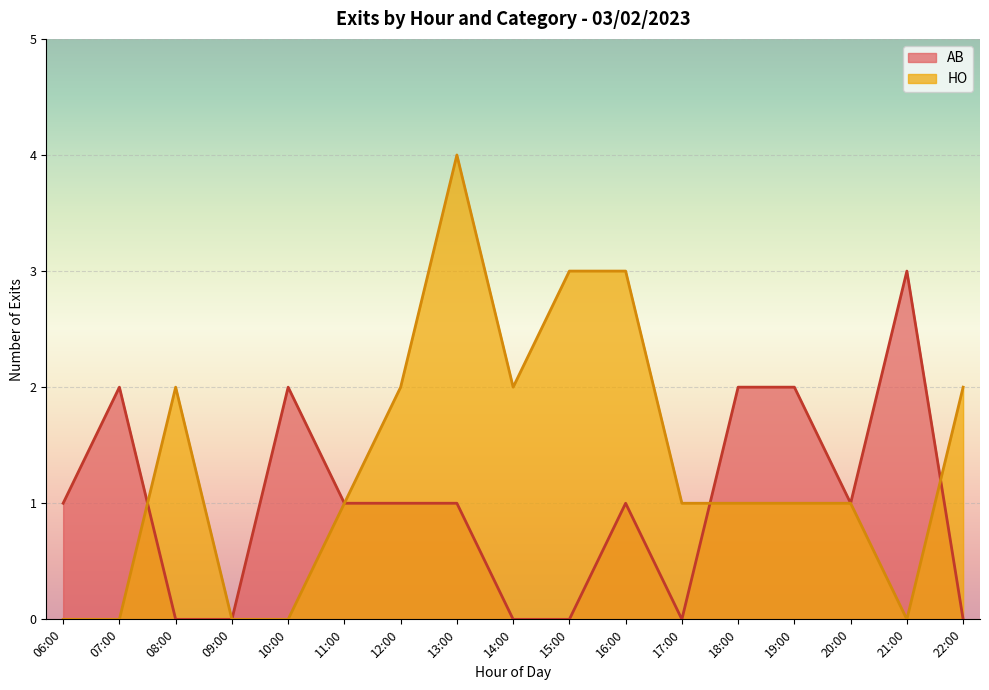

How many lines are shown in the chart?

2